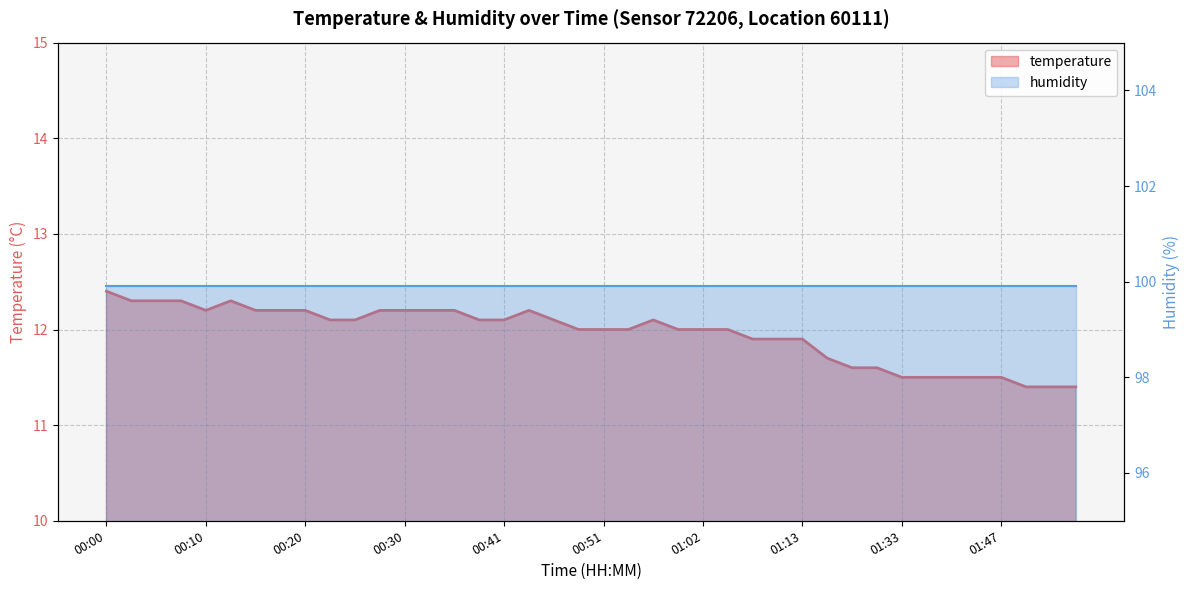

Reading right to left, transcribe all the data shown in this chart.

11.4	11.4	11.4	11.5	11.5	11.5	11.5	11.5	11.6	11.6	11.7	11.9	11.9	11.9	12.0	12.0	12.0	12.1	12.0	12.0	12.0	12.1	12.2	12.1	12.1	12.2	12.2	12.2	12.2	12.1	12.1	12.2	12.2	12.2	12.3	12.2	12.3	12.3	12.3	12.4